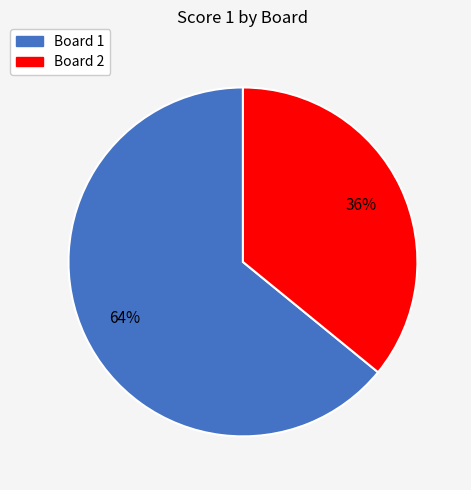

What is the smallest slice in the pie chart?

Board 2